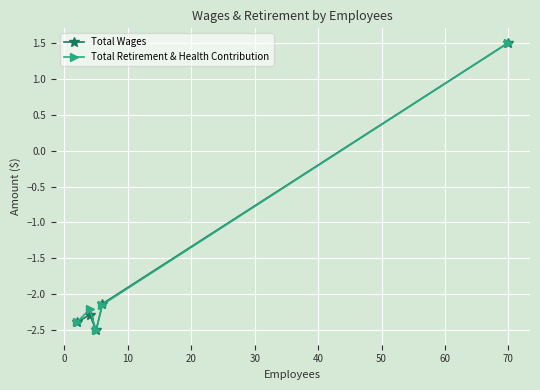

What is the lowest value of the Total Wages series?

-2.5